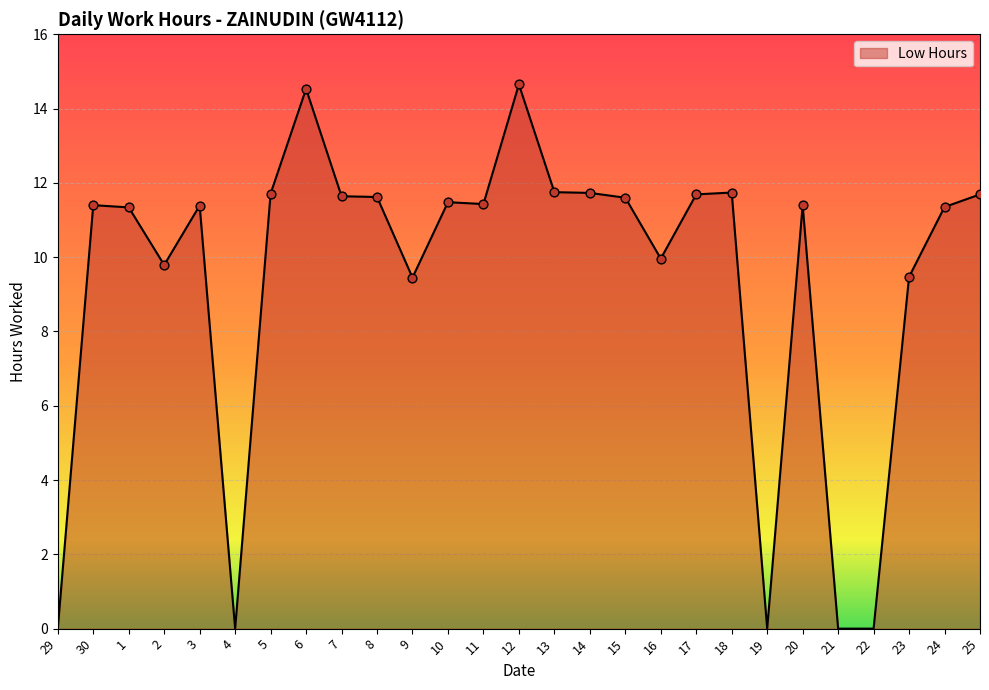

What is the change in value from 10 to 22?

-11.5